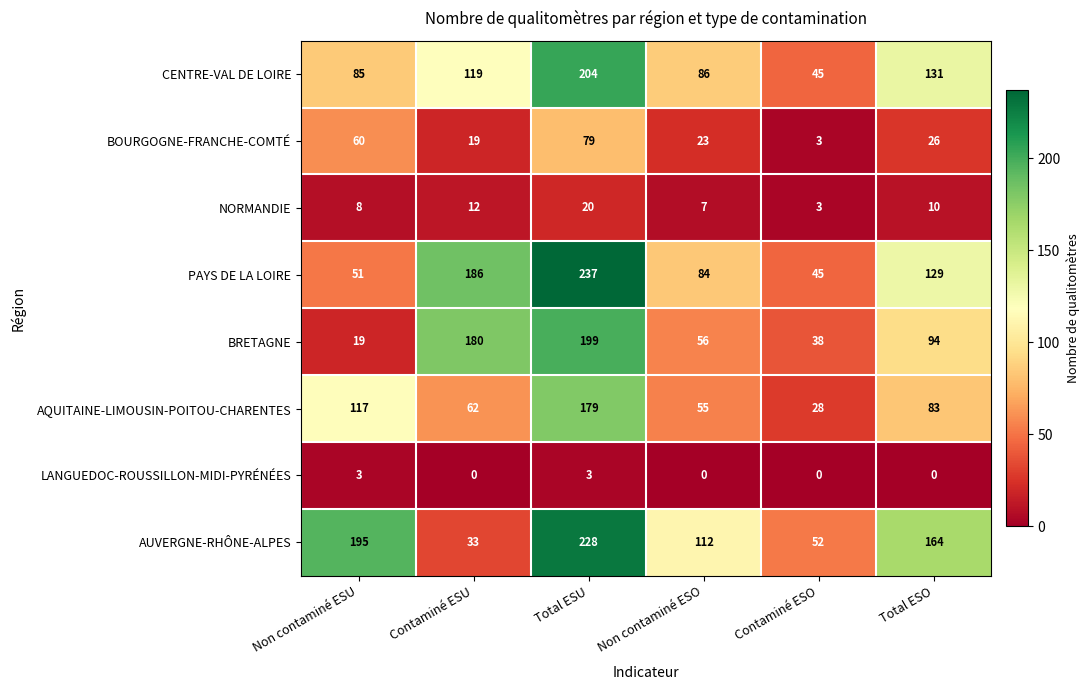

At how many categories does at least one series exceed 99?

5